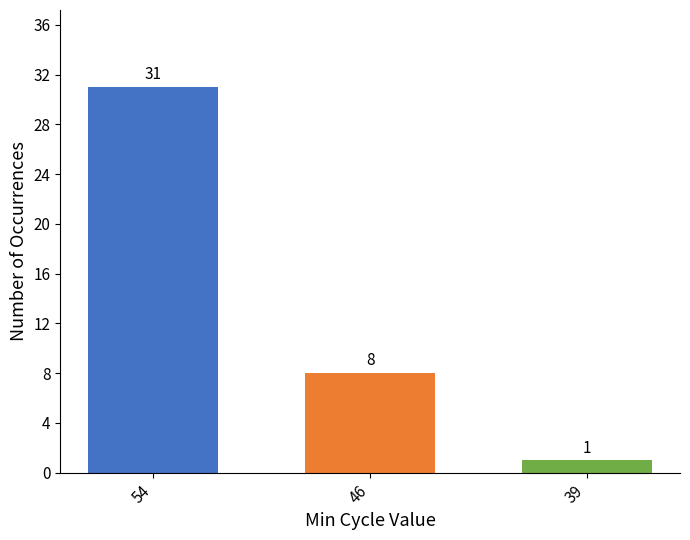

What is the sum of the values at 39 and 46?

9